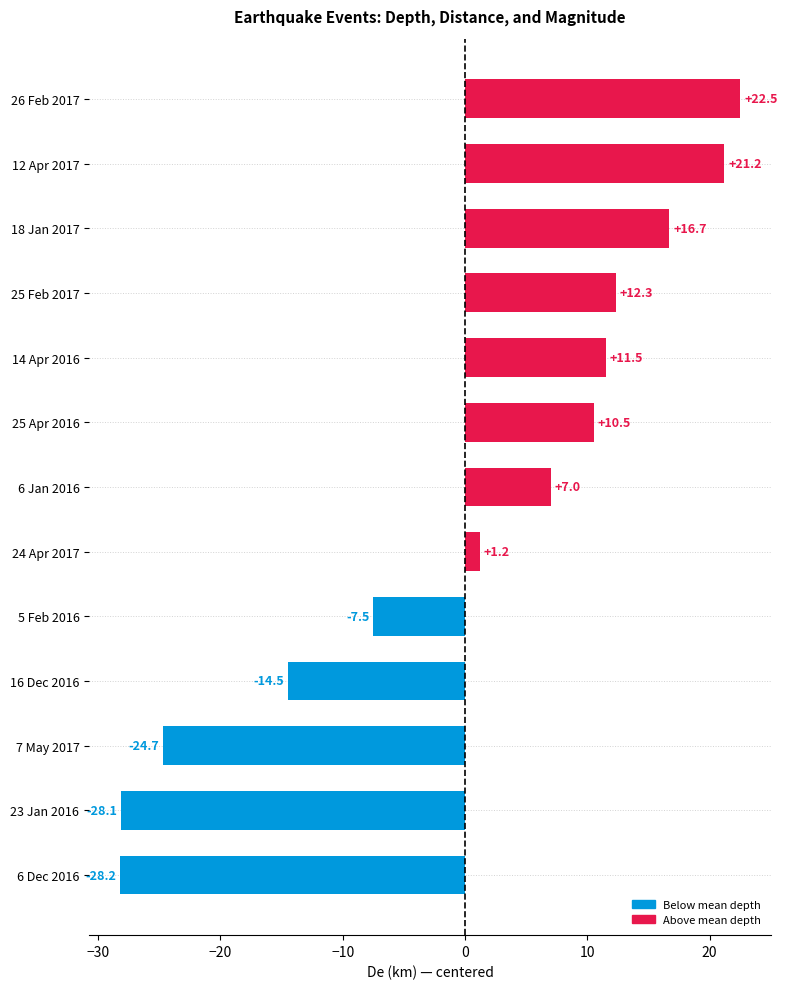

How many values exceed 7?

7